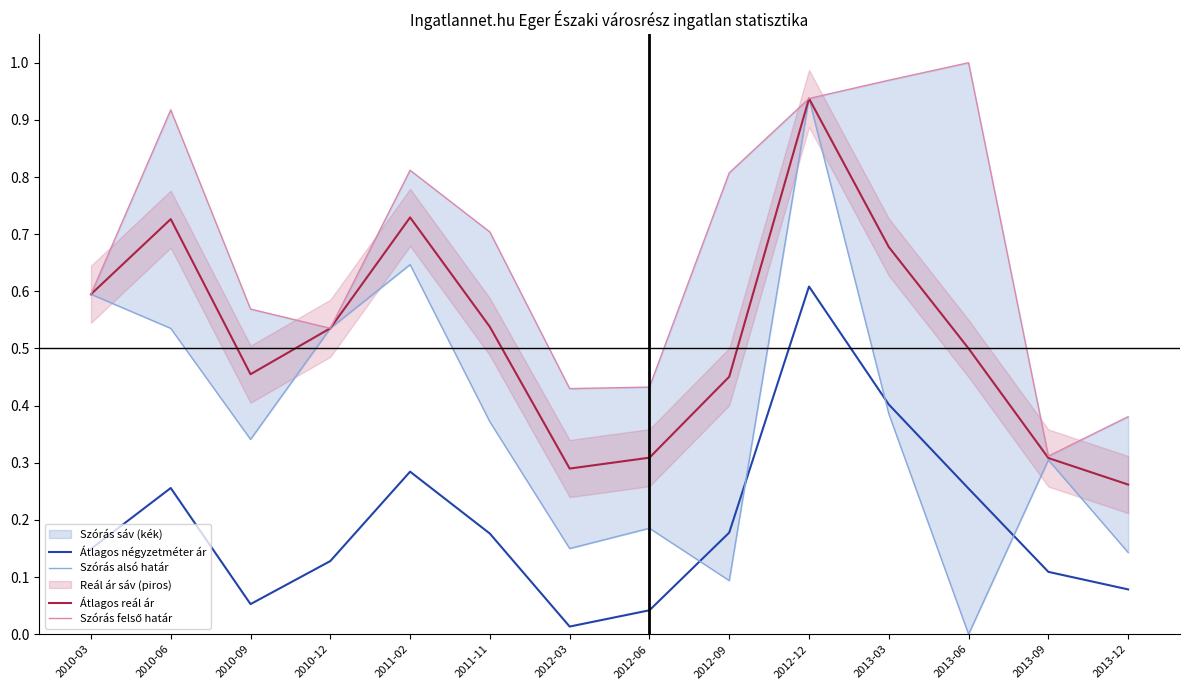

What is the difference between the highest and lowest values at 2013-03?

0.6